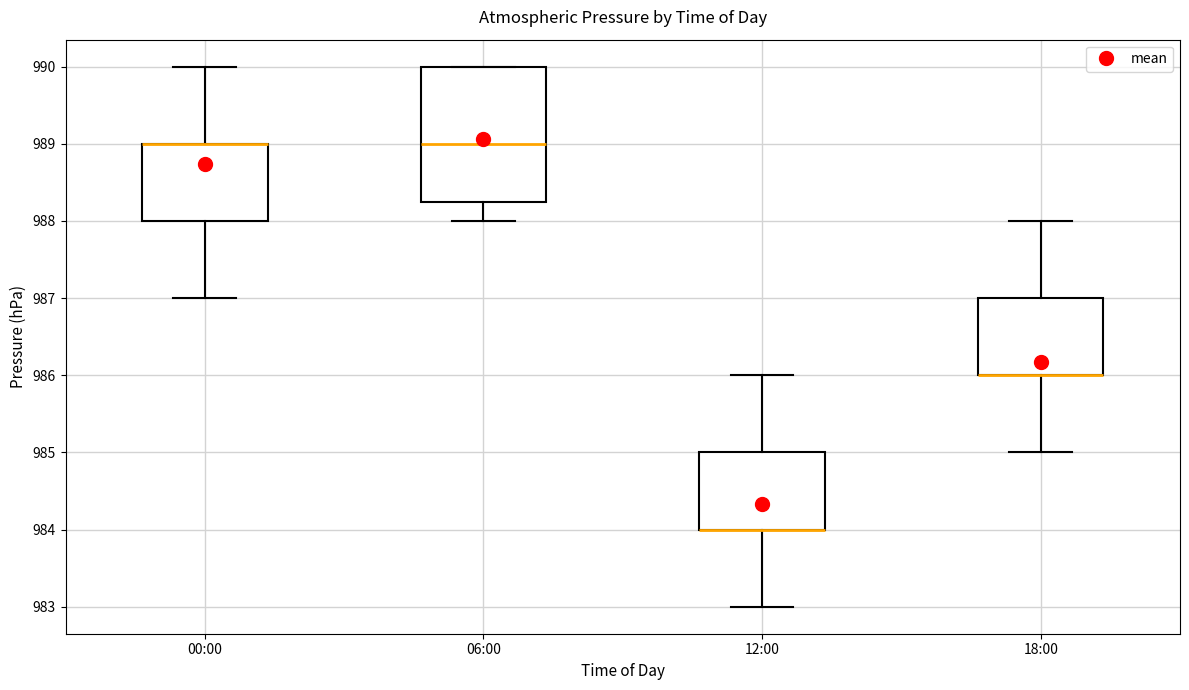

Where is the lower edge of the box for 12:00 on the y-axis? The values are not printed on the chart, so give them approximately, as read against the axis.

984.0